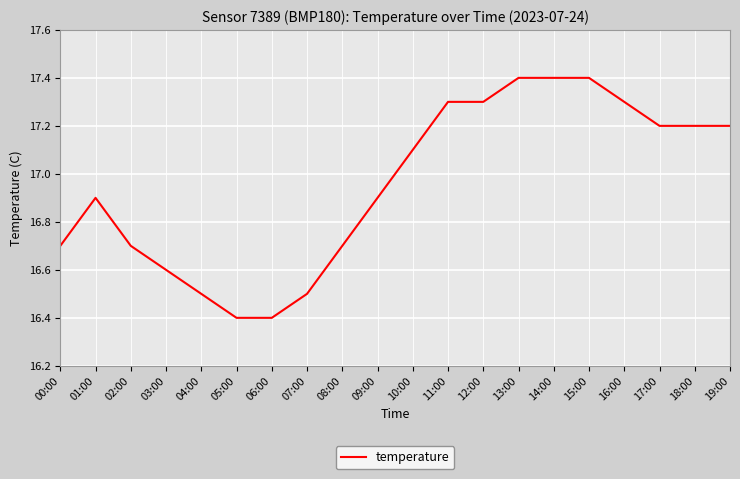

Is it true that the value at 04:00 is 9.2?

False